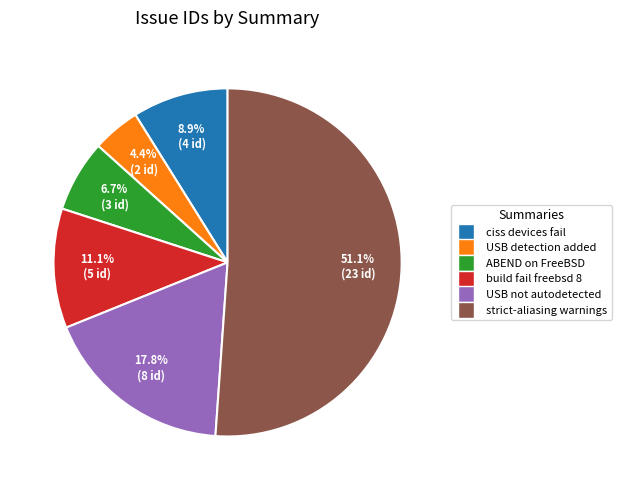

Which has a higher value, build fail freebsd 8 or ABEND on FreeBSD?

build fail freebsd 8